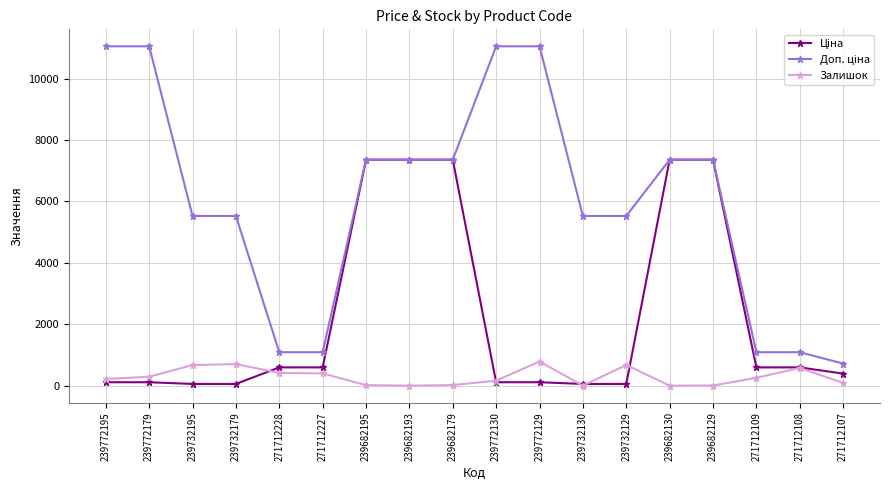

What is the value of the Залишок point at the 5th from the left?

414.0